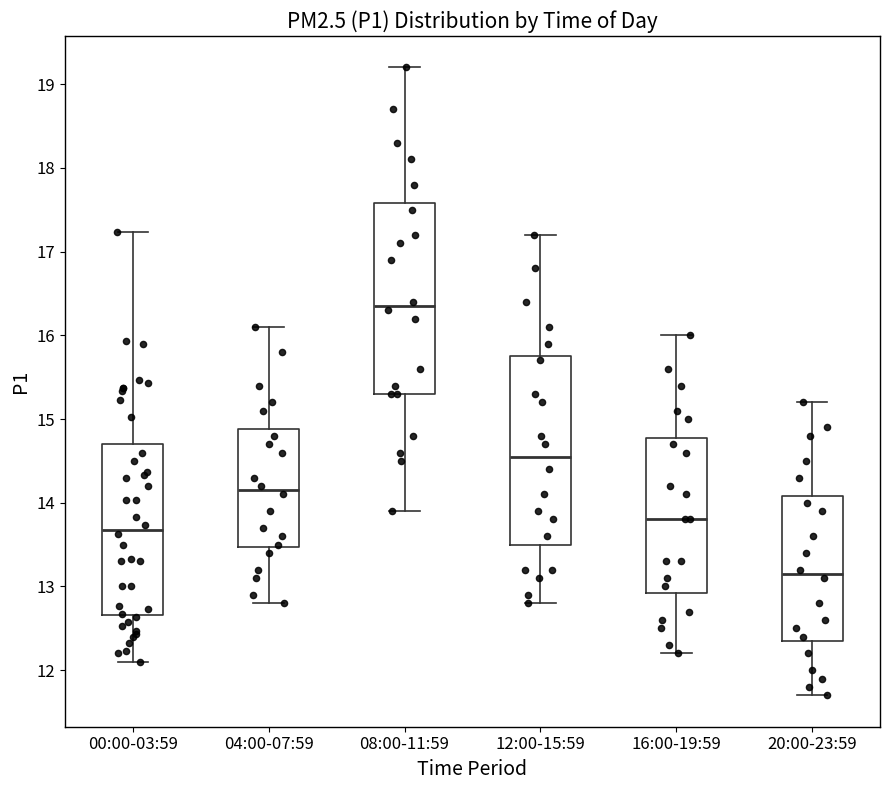

Which box's median line is the lowest?

20:00-23:59